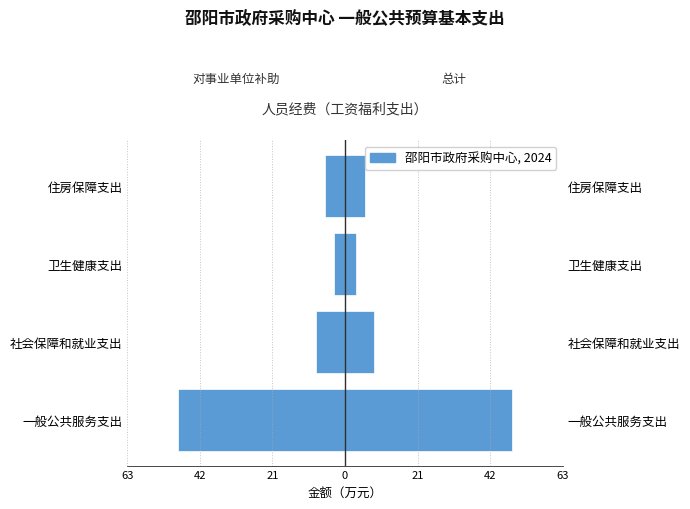

The chart shows a value of -17.3 at 一般公共服务支出. True or false?

False